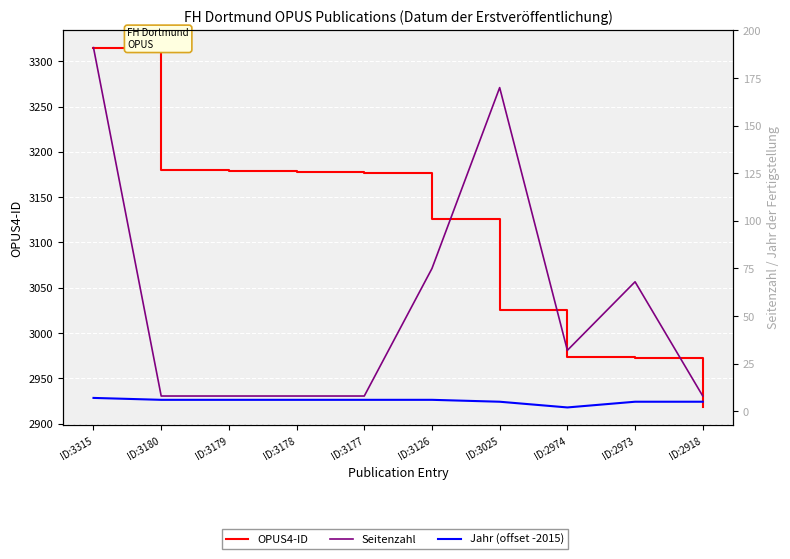

What is the difference between the OPUS4-ID values at ID:3025 and ID:3126?

101